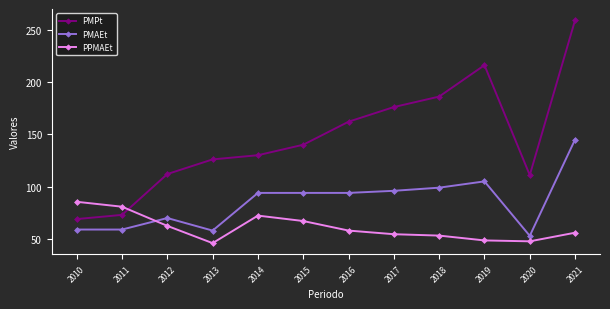

What is the maximum value for PMAEt?

145.0